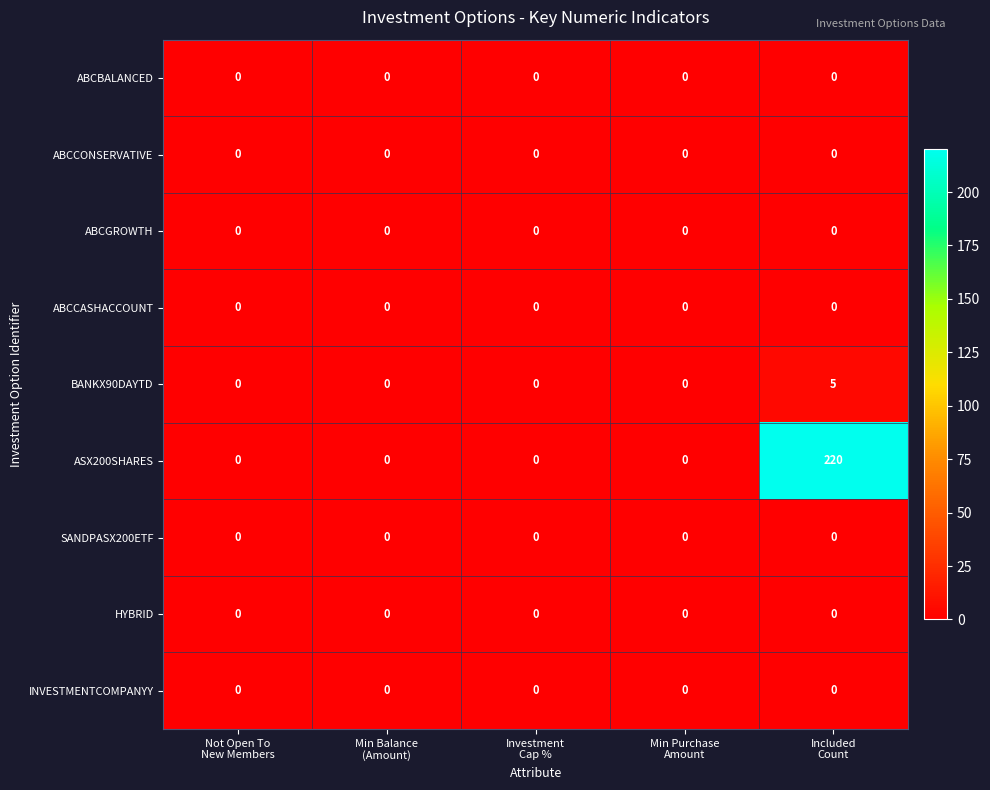

Which series has the largest range (max minus min)?

ASX200SHARES